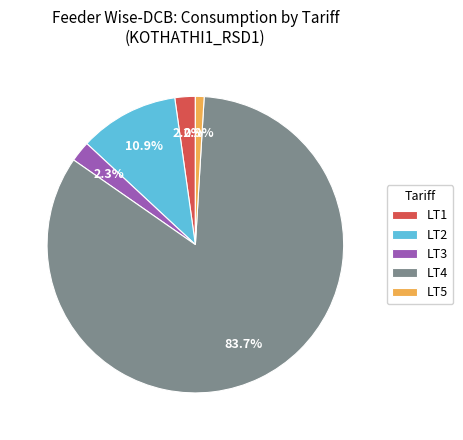

Is the sum of LT3 and LT1 greater than half?

No